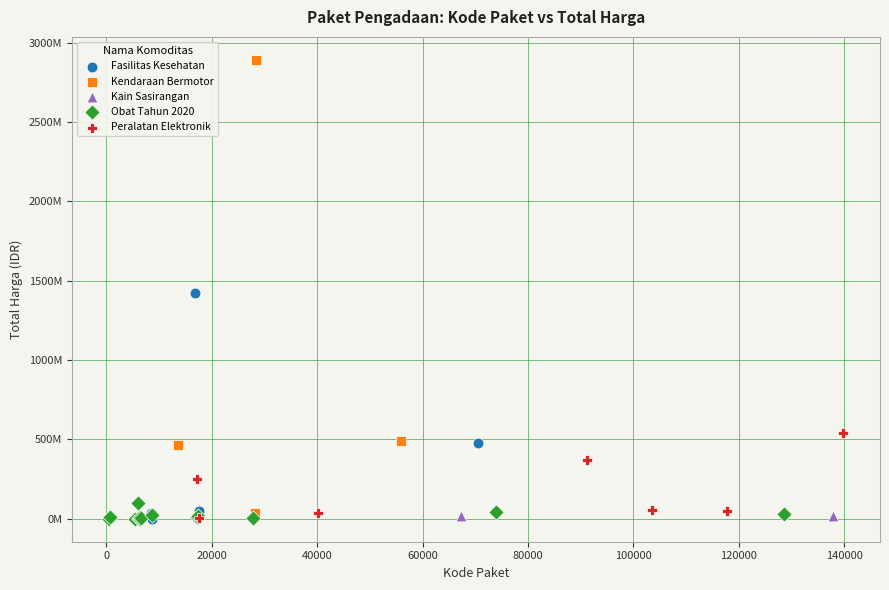

What are all the series names shown in the legend?

Fasilitas Kesehatan, Kendaraan Bermotor, Kain Sasirangan, Obat Tahun 2020, Peralatan Elektronik